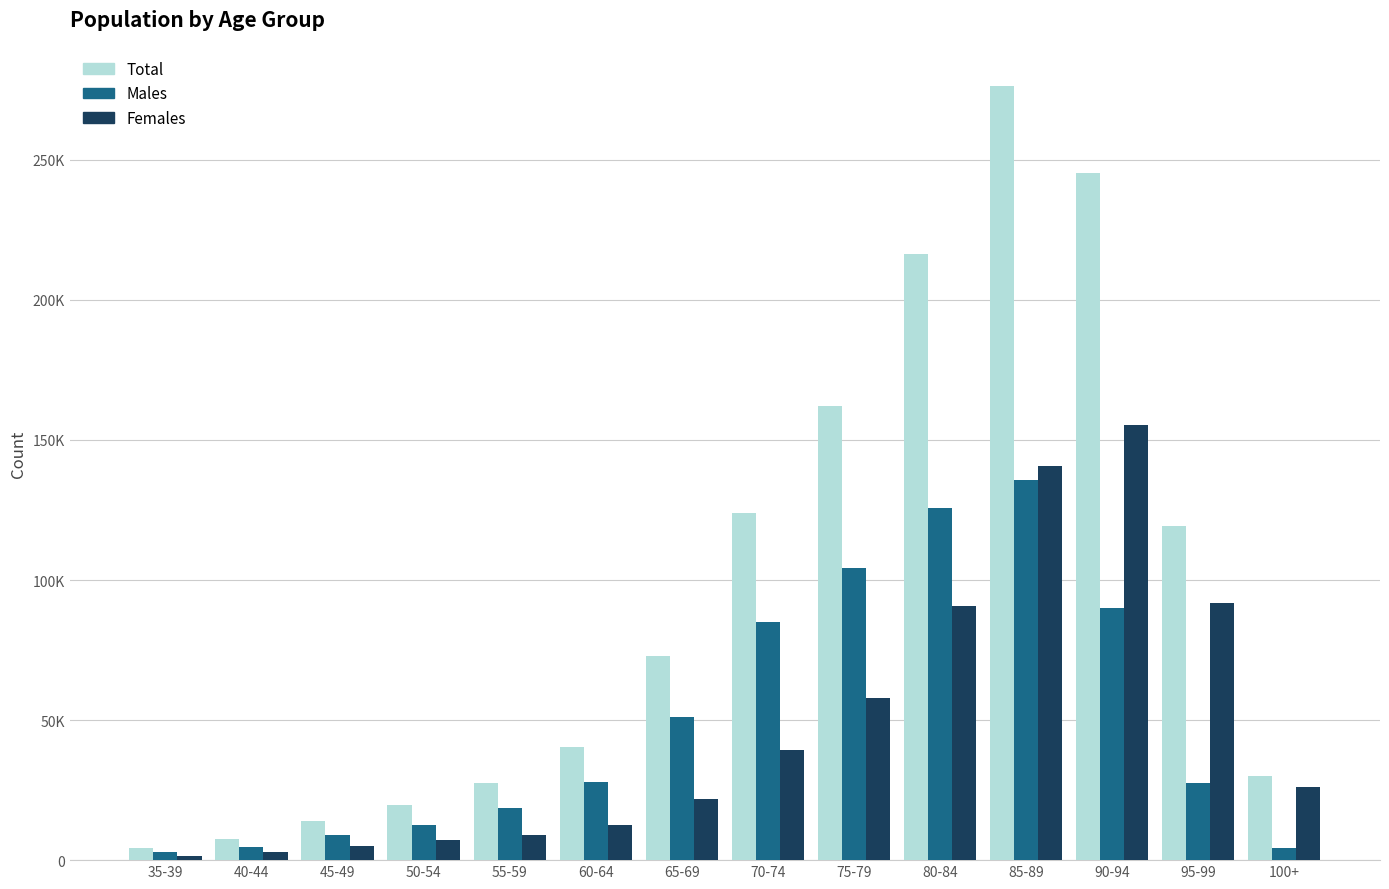

What is the difference between the second highest and minimum values in the Total series?

240820